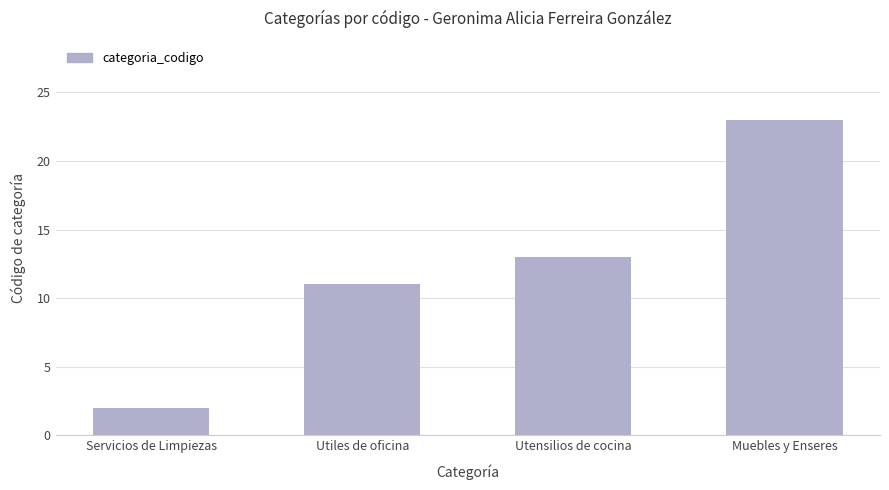

What is the difference between the values at Utiles de oficina and Muebles y Enseres?

12